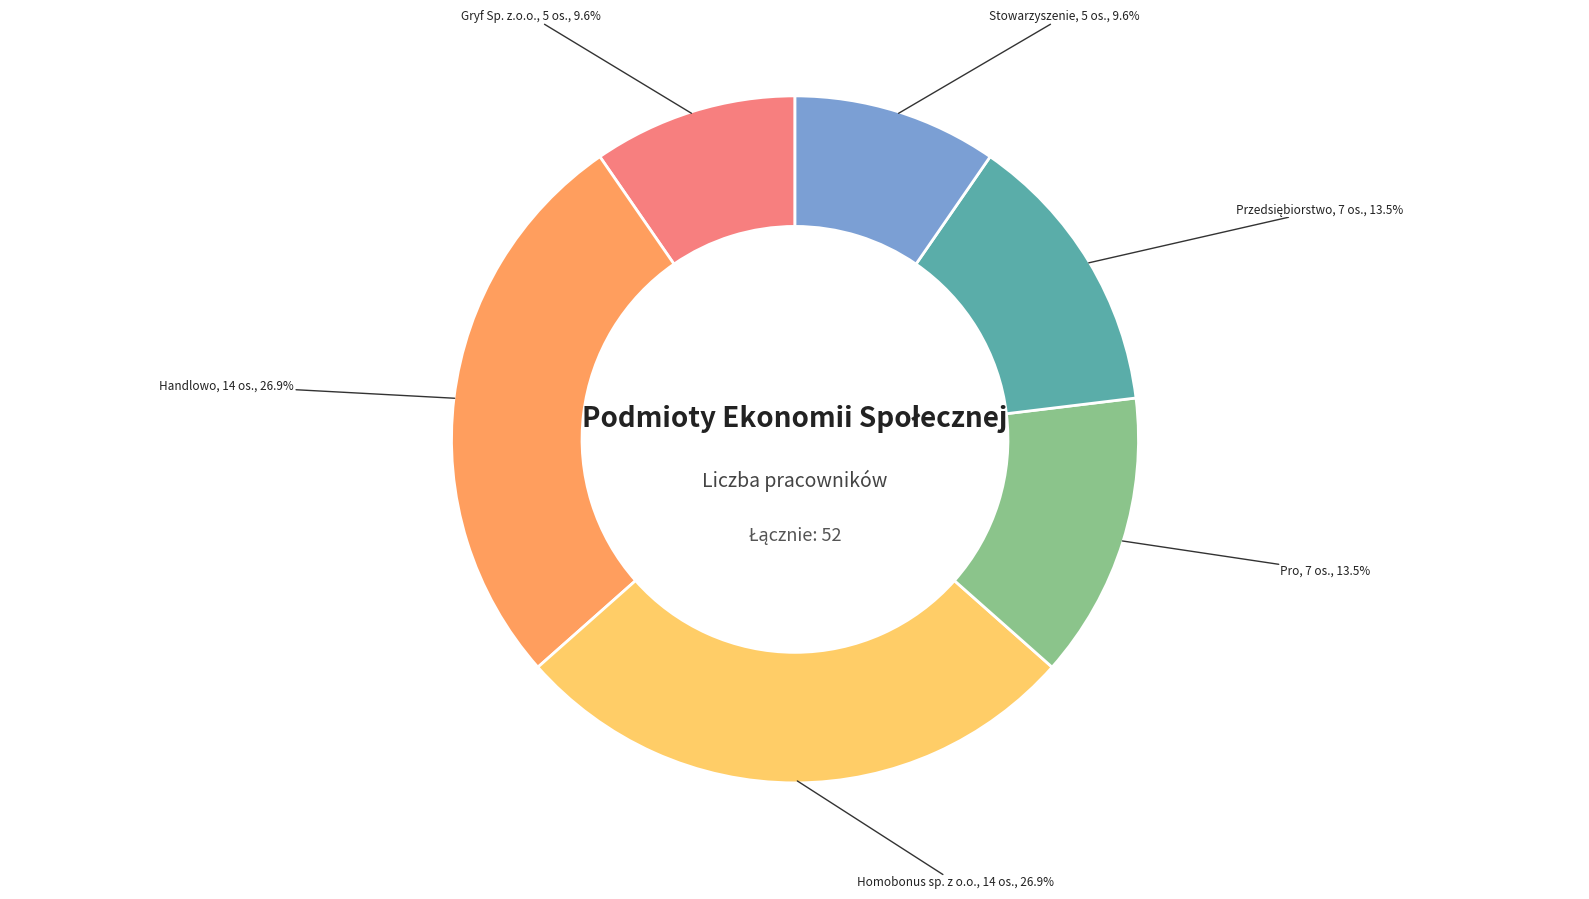

Does any single category account for the majority?

No